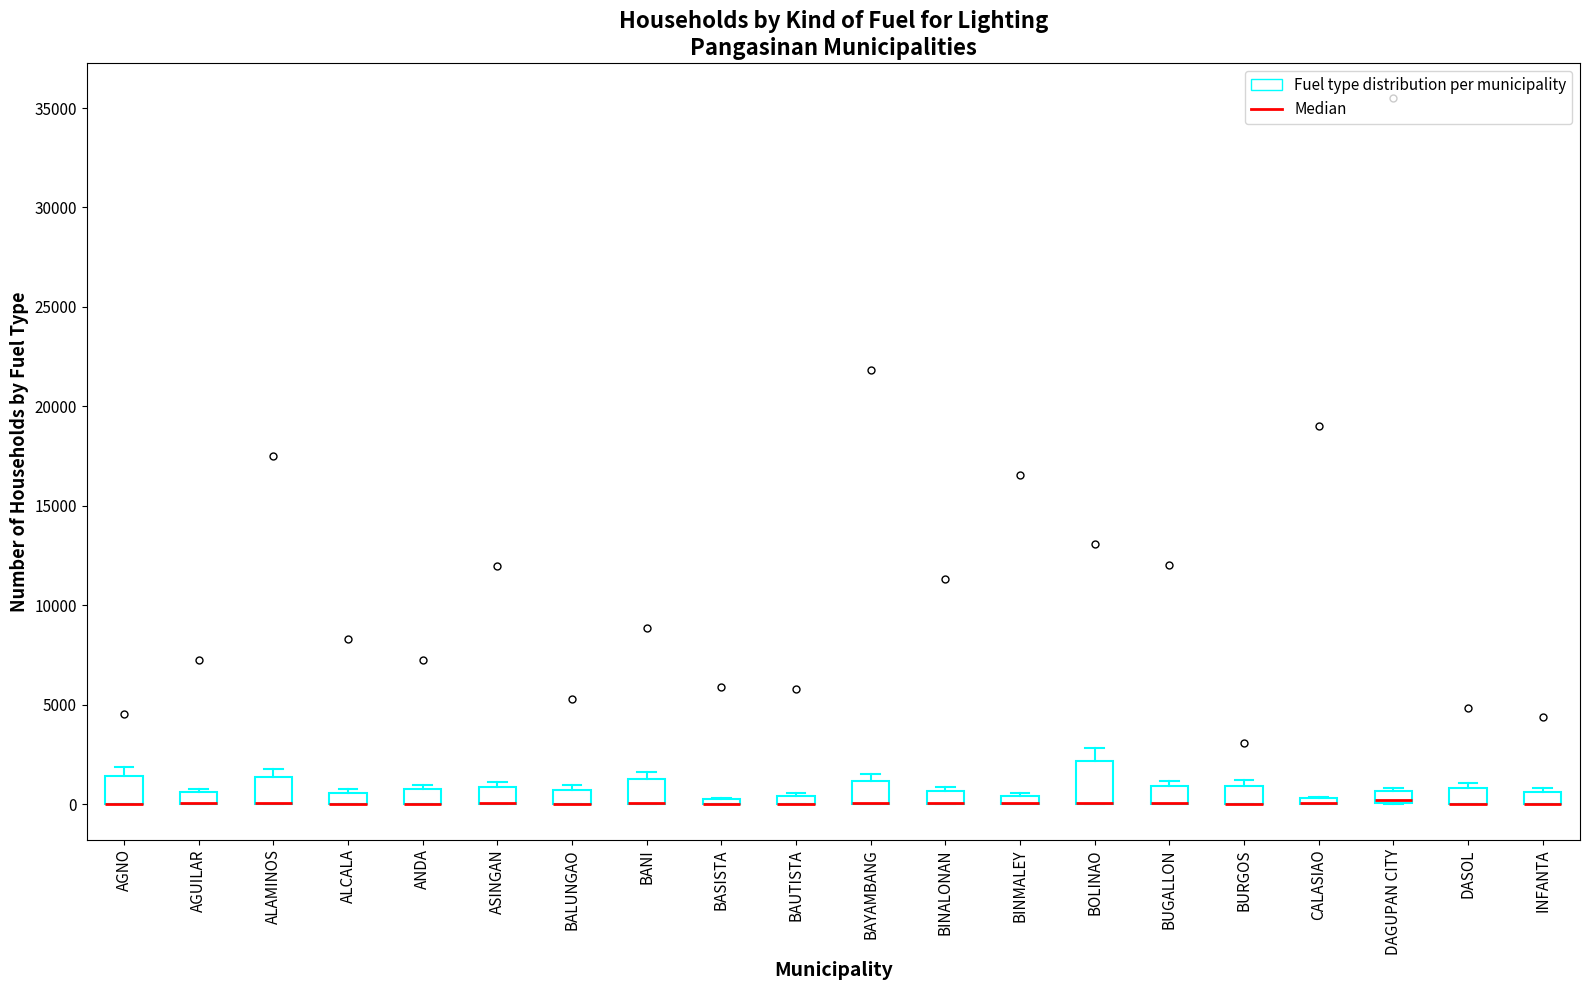

Comparing the boxes themselves (not the whiskers), which one is the tallest?

BOLINAO